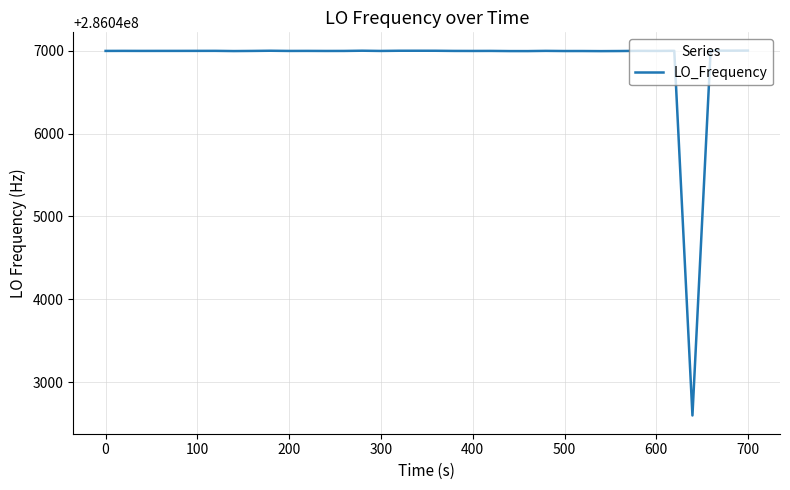

True or false: the data has more than 0 interior local peaks.

True